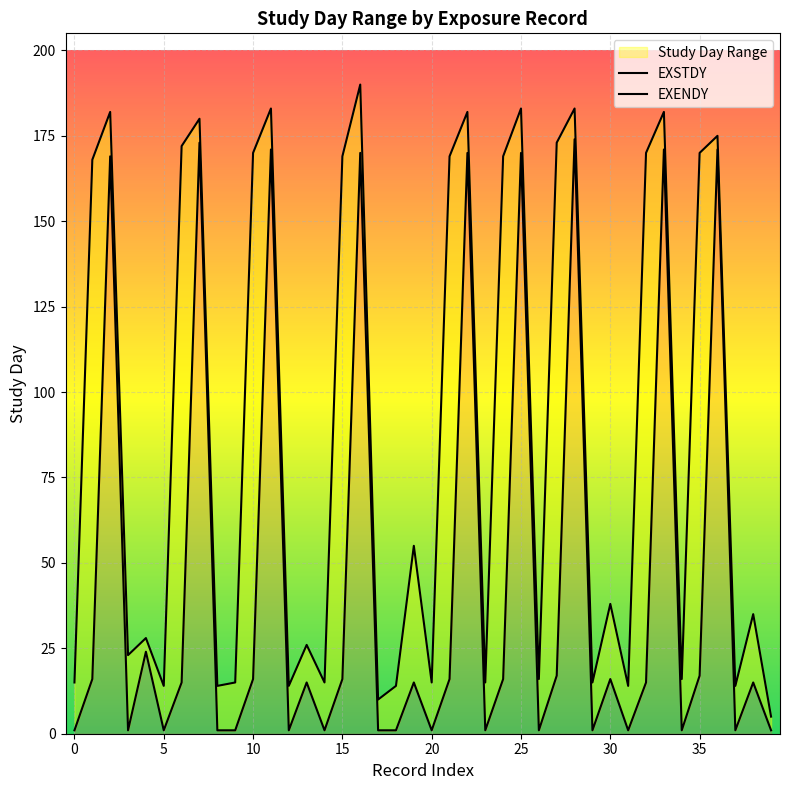

True or false: EXSTDY and EXENDY cross at least once.

False